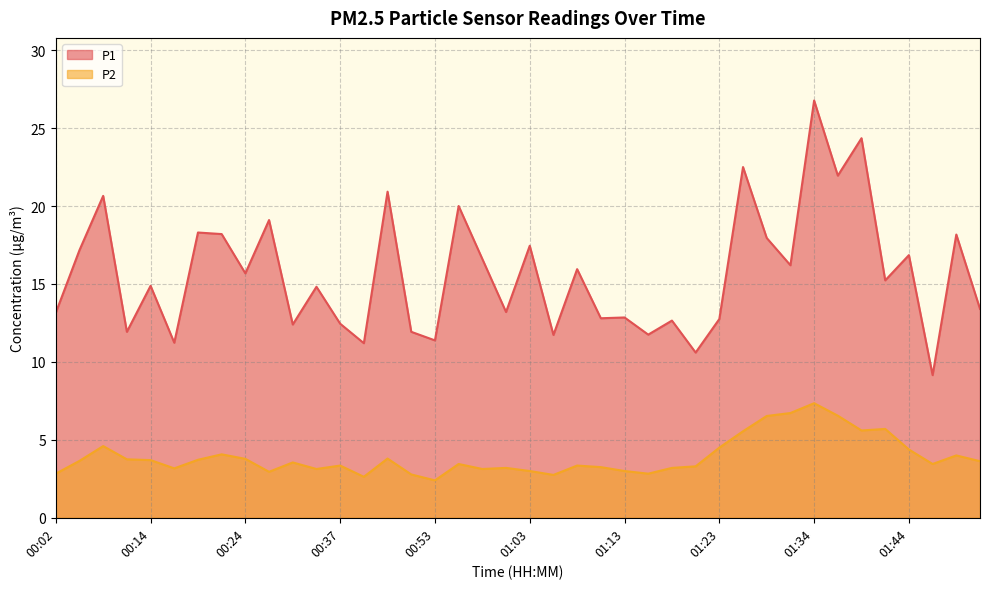

Rank the series at 01:03 from lowest to highest value.

P2, P1